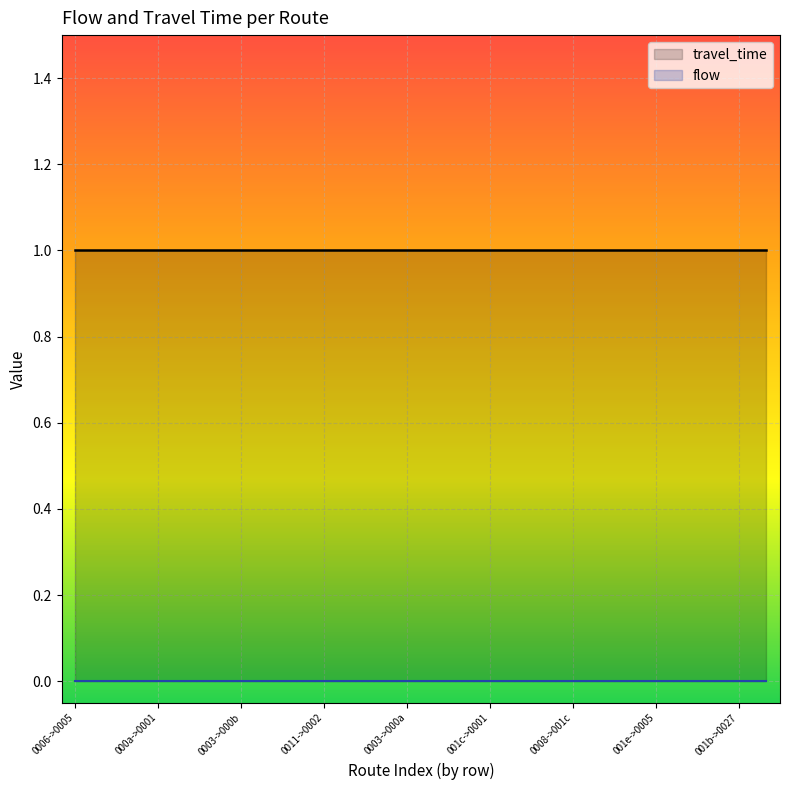

Which series has the largest total across all categories?

travel_time